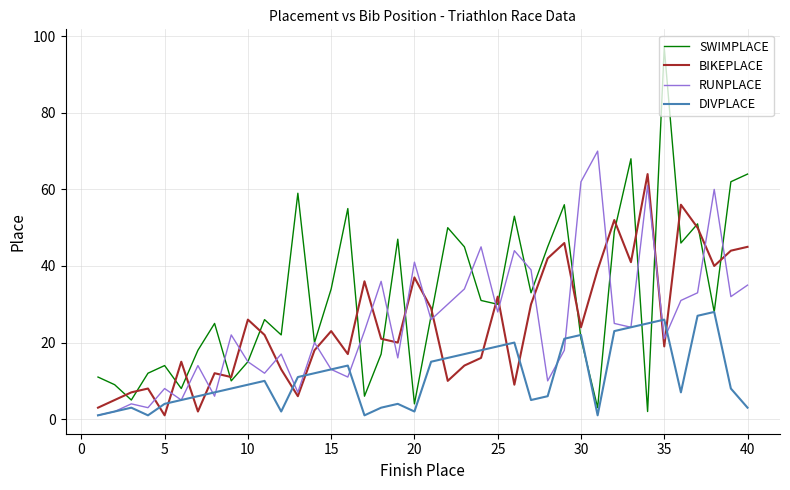

Count the number of categories in the chart.

40